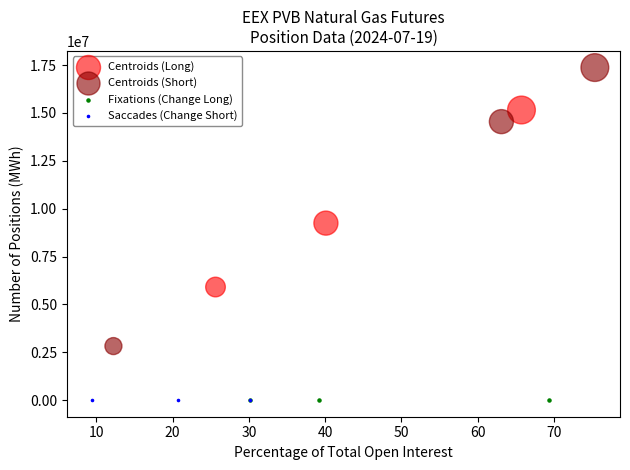

What are all the series names shown in the legend?

Centroids (Long), Centroids (Short), Fixations (Change Long), Saccades (Change Short)